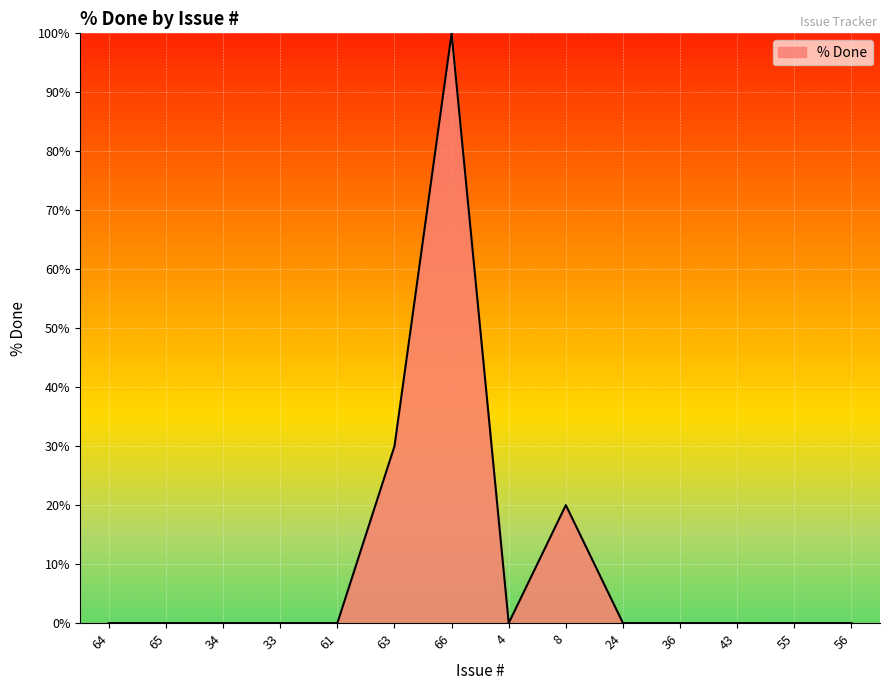

What is the difference between the maximum and minimum values?

100